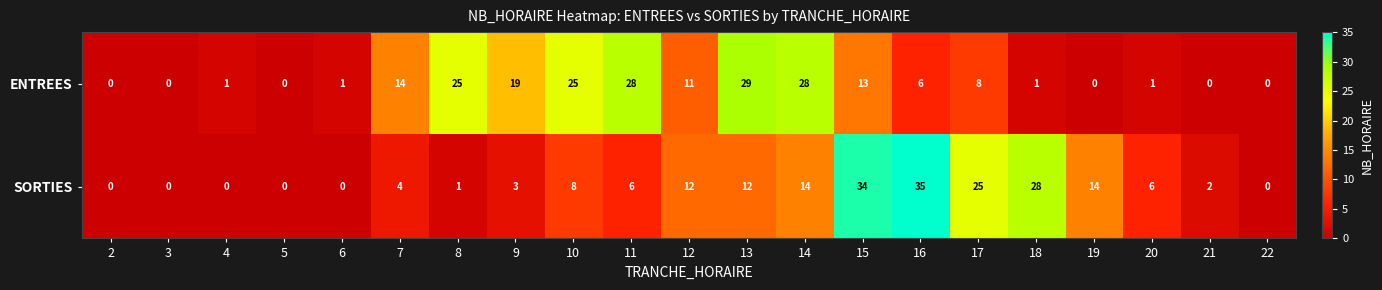

Rank the series by their maximum value, from highest to lowest.

SORTIES, ENTREES